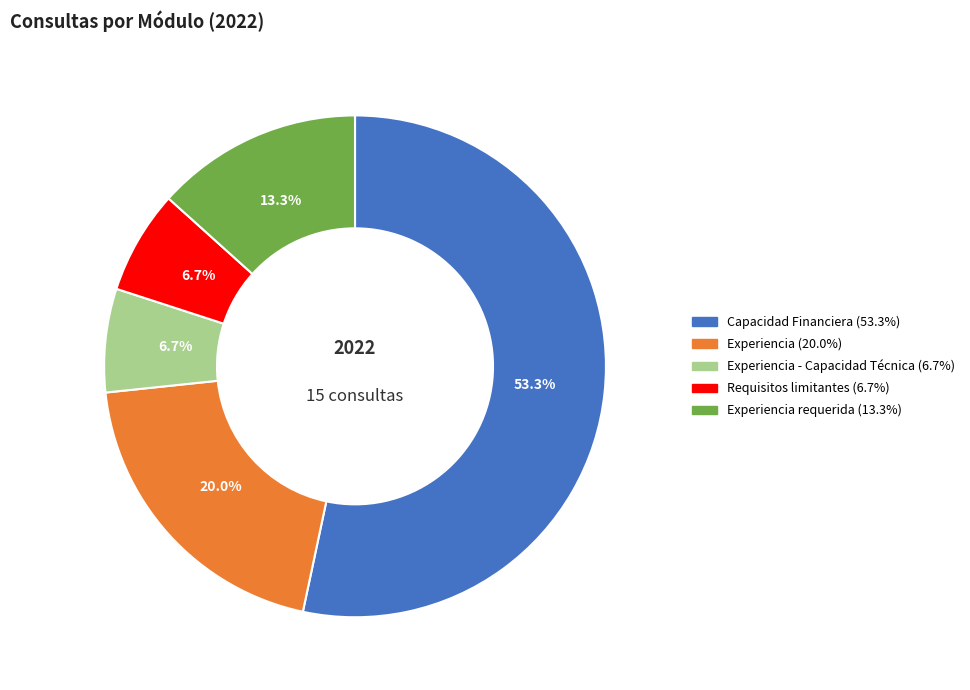

Is there any slice that represents more than half of the pie?

Yes